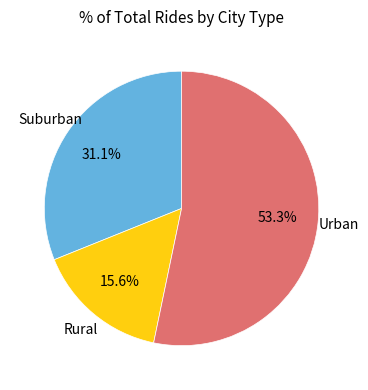

Is there a majority slice in this chart?

Yes